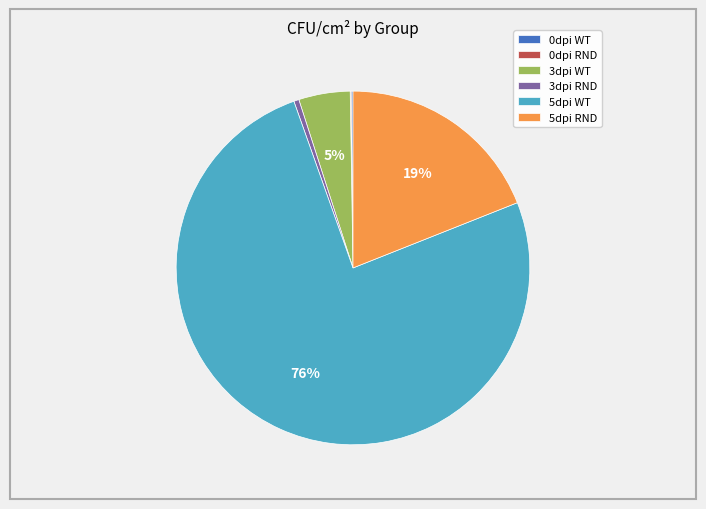

Does any single category account for the majority?

Yes